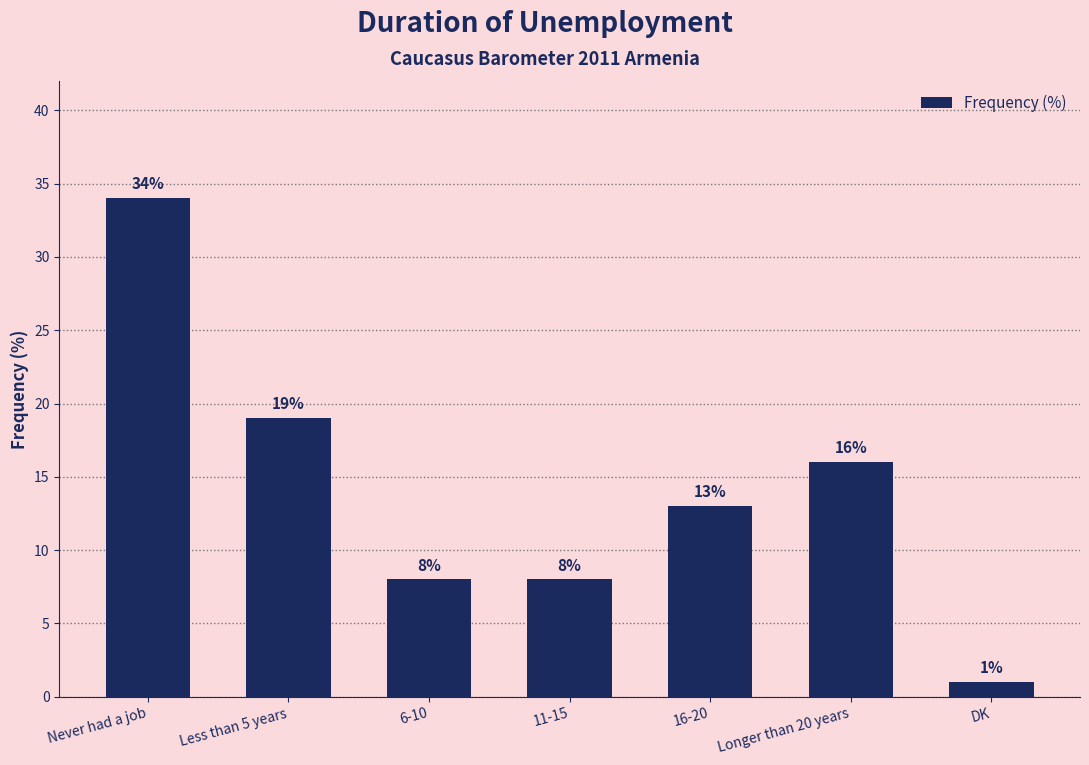

What is the greatest value displayed?

34